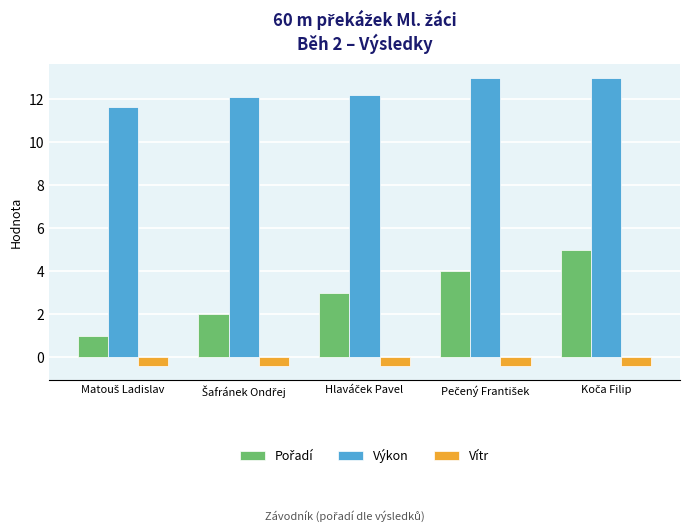

What is the maximum value for Vítr?

-0.4